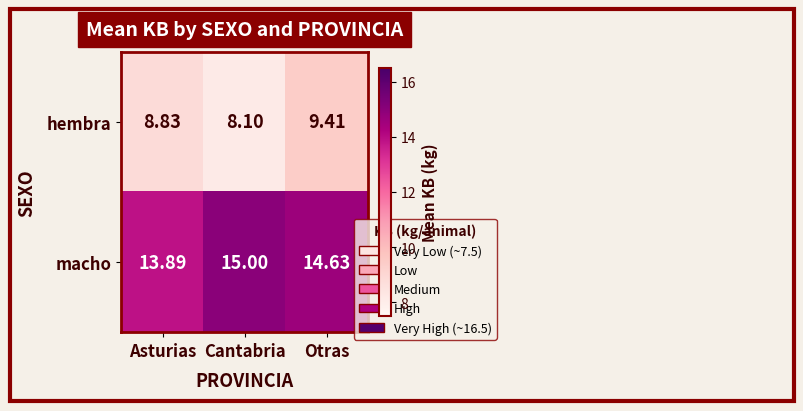

Which series has the widest spread of values?

hembra